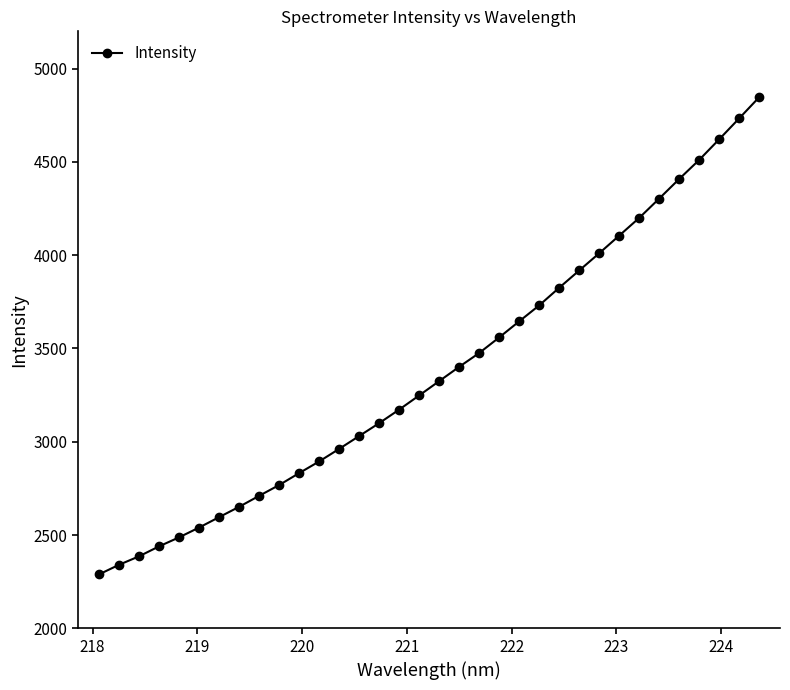

What is the value of the 34th point from the left?

4846.2